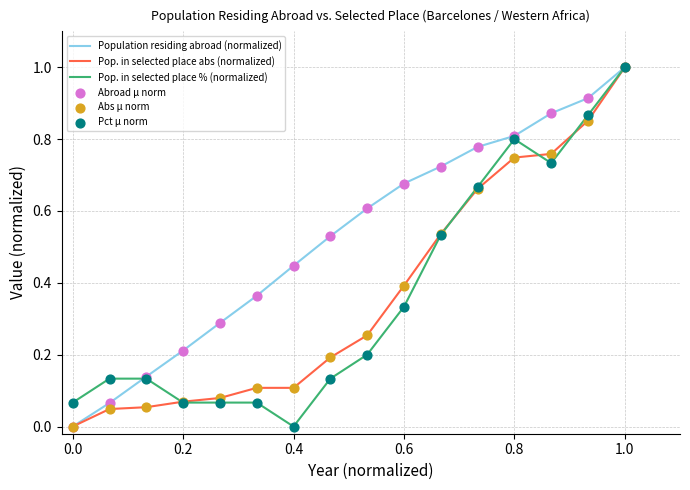

At how many categories does at least one series exceed 0?

16